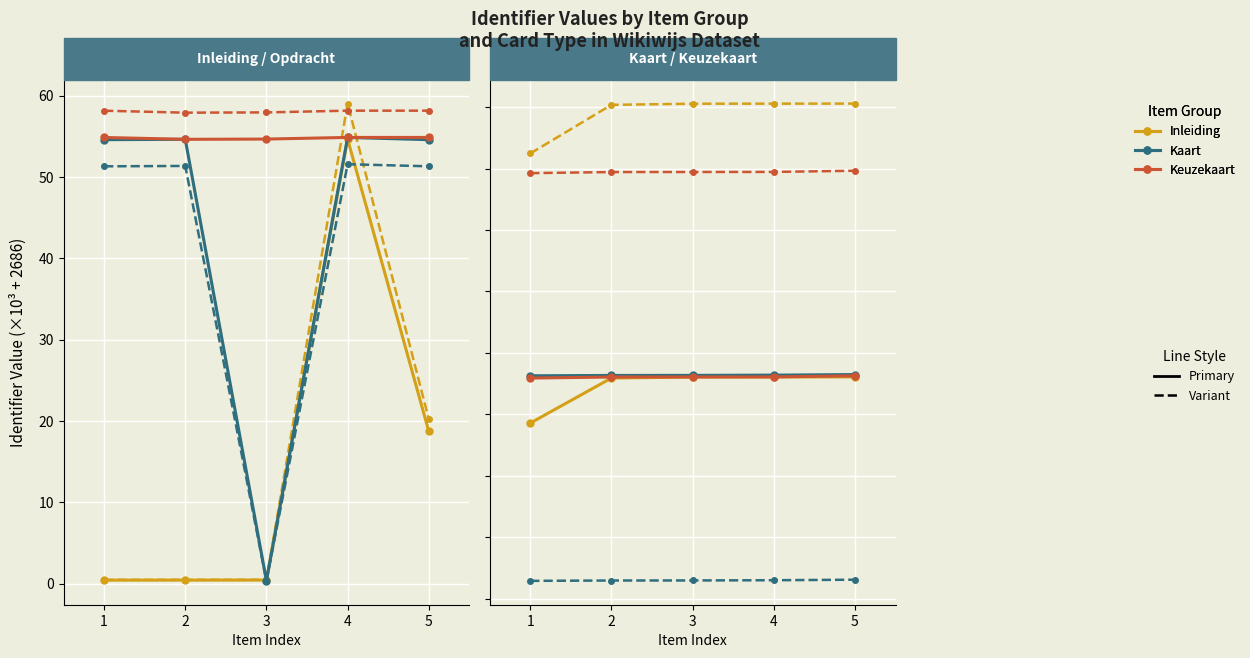

True or false: Kaart and Kaart (dashed) intersect in this chart.

False